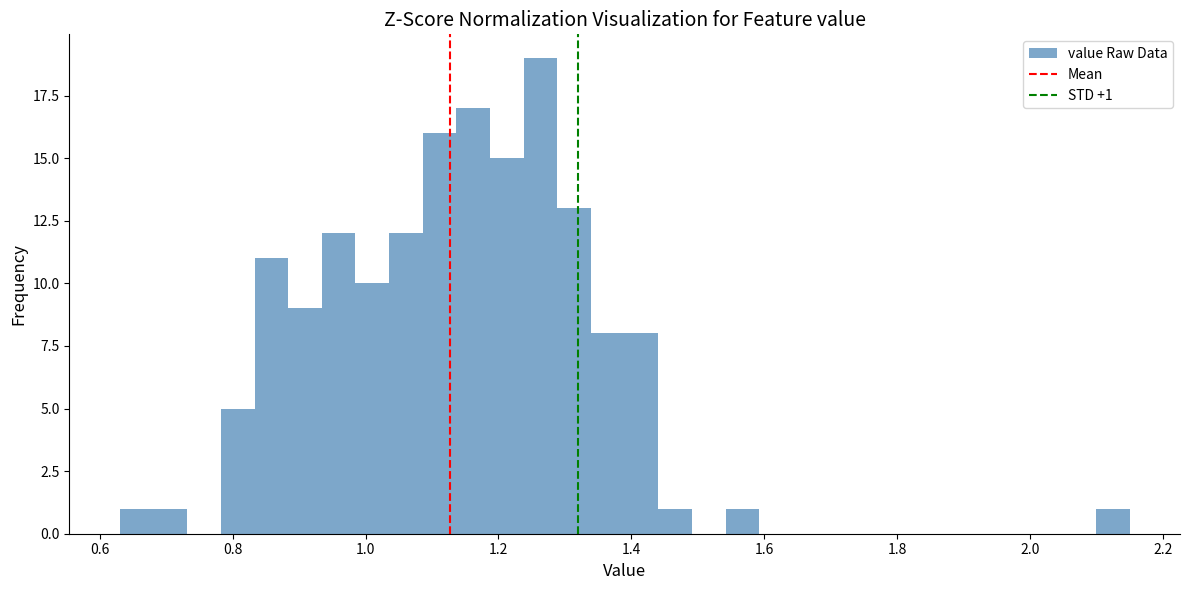

Around what value on the x-axis is the tallest bar? Give the approximate position of its centre, as read against the axis.

1.26